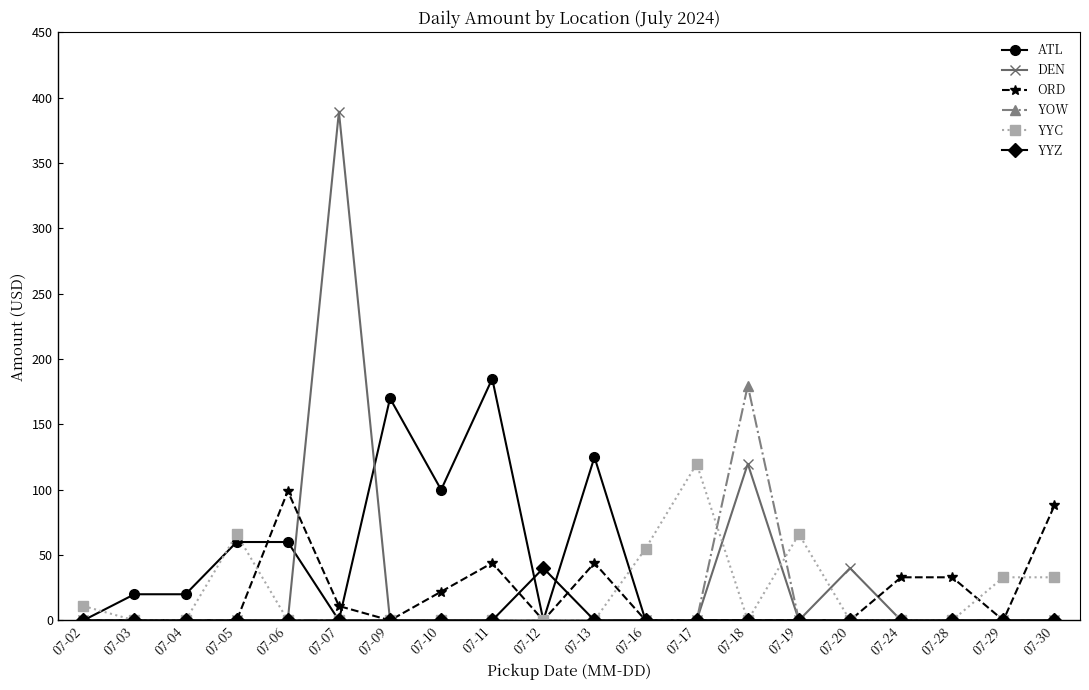

Between 07-05 and 07-12, which series saw the biggest shift?

YYC